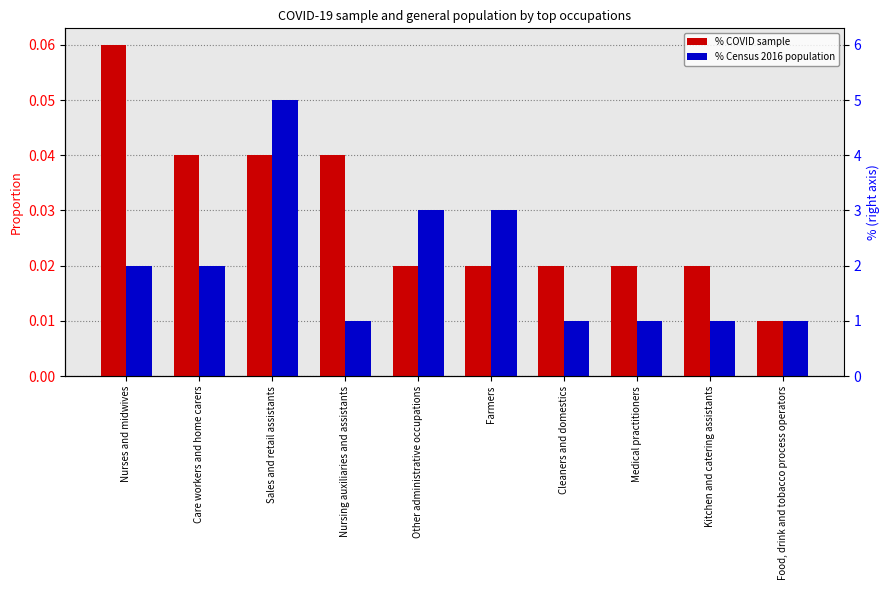

Which category has the lowest value across all series?

Food, drink and tobacco process operators